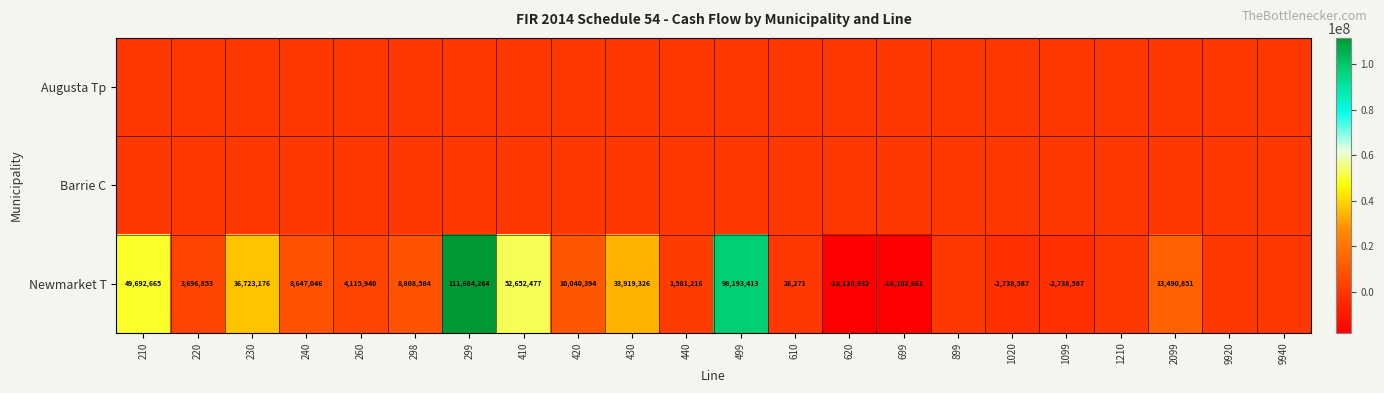

Count the number of categories in the chart.

22